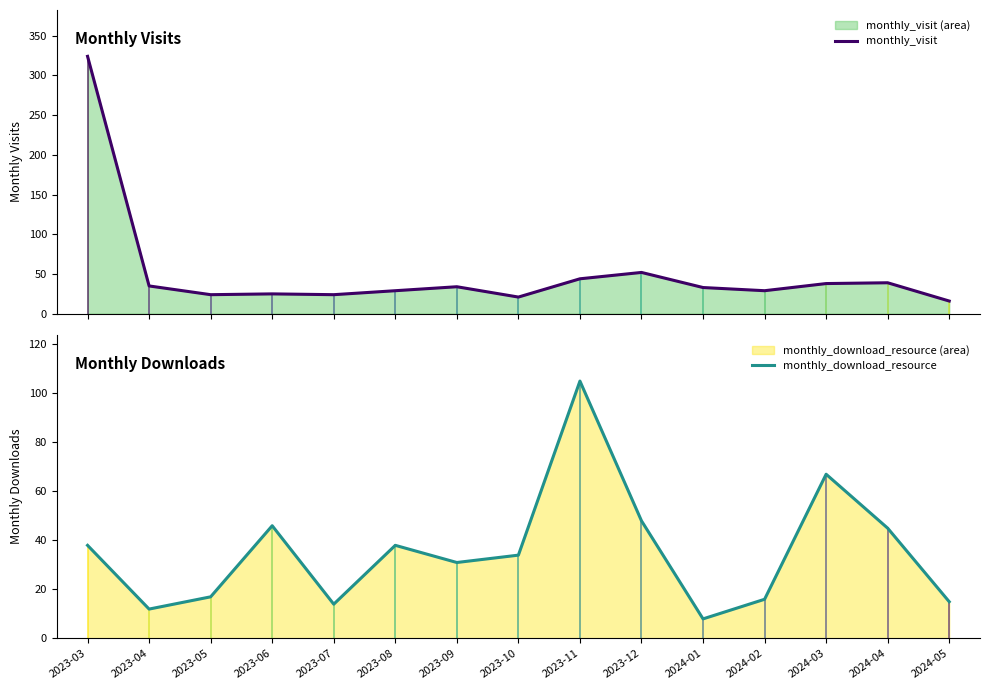

How many lines are shown in the chart?

2